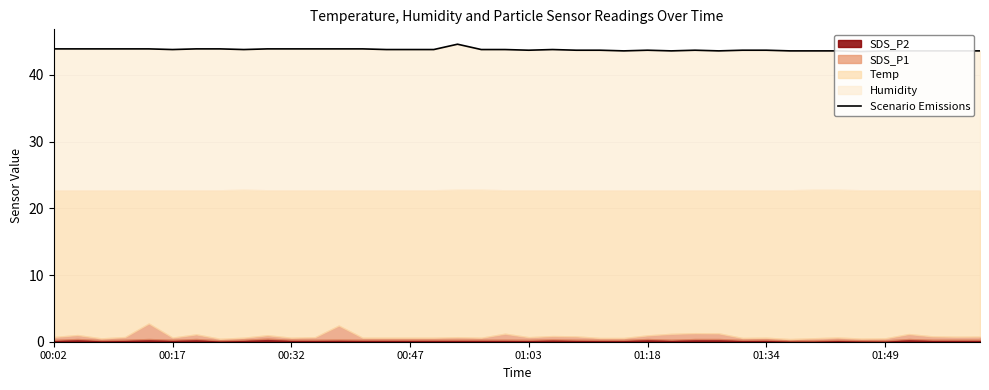

Approximately how many times larger is the value at 39 compared to 25?

1.0